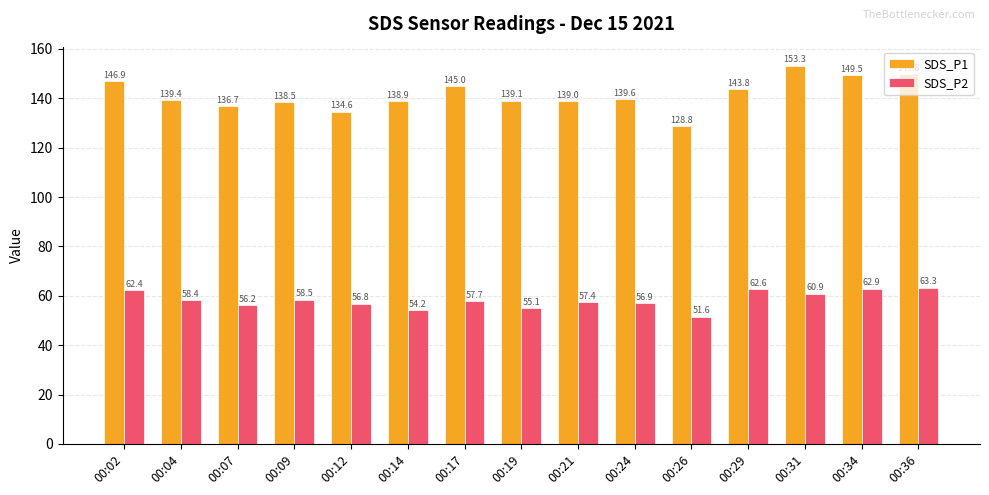

What is the difference between the second highest and minimum values in the SDS_P2 series?

11.3